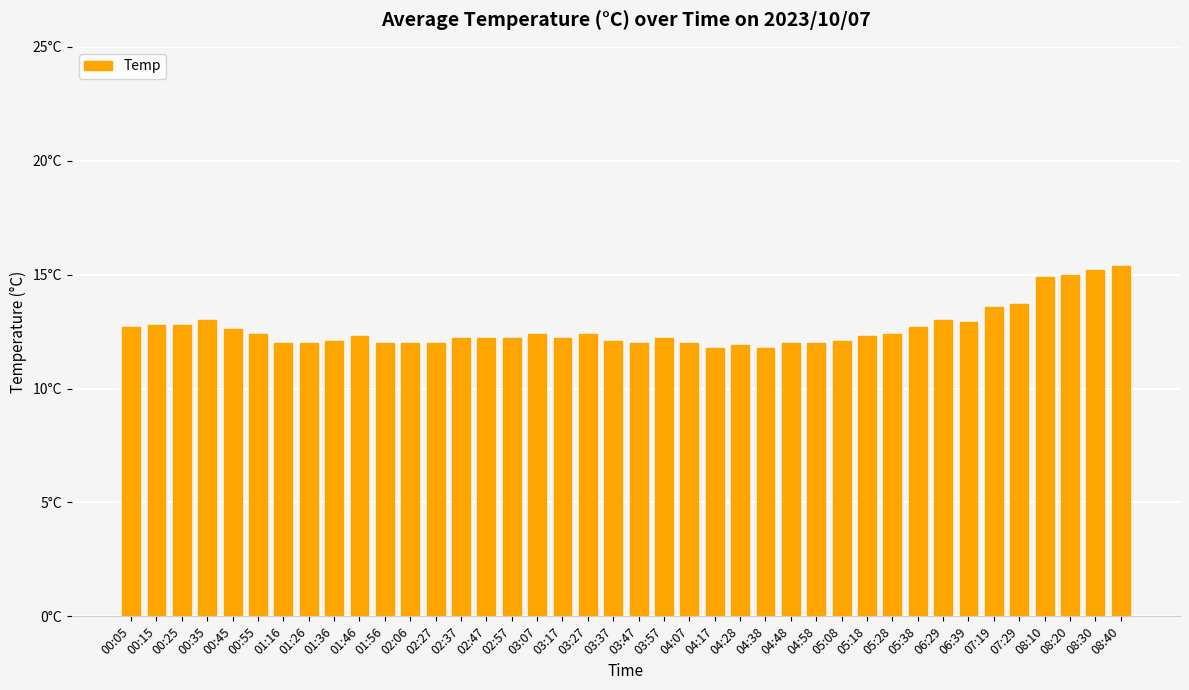

Read the value at 04:58.

12.0